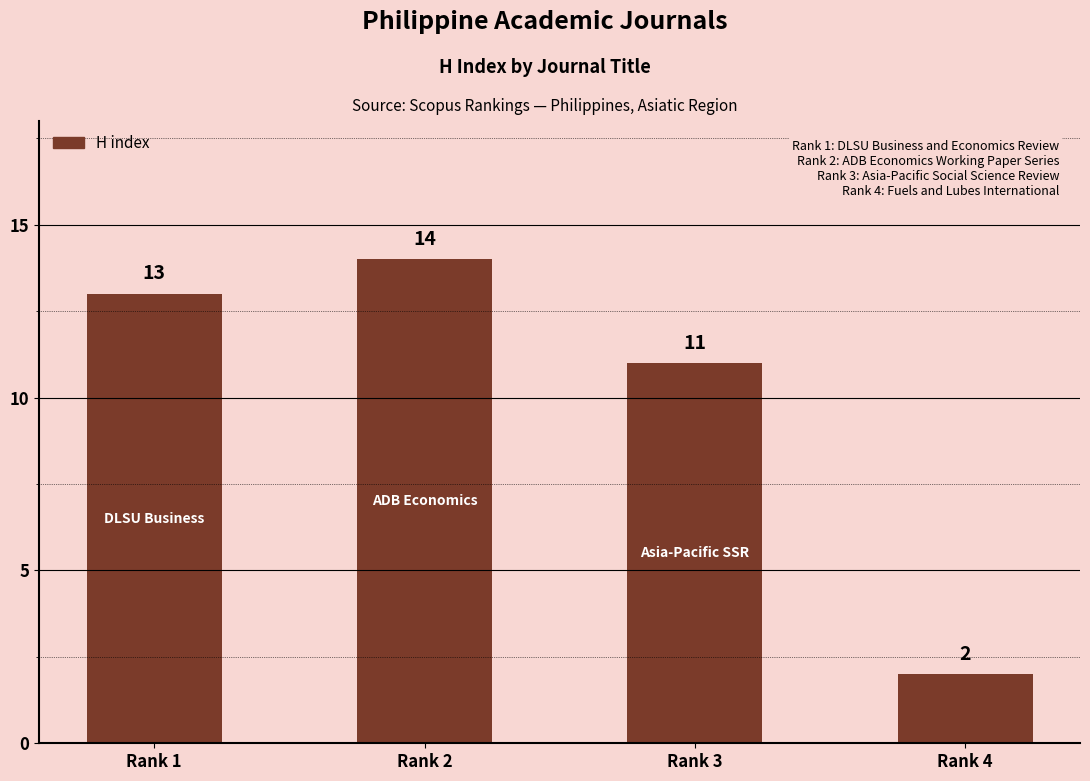

Which category has the lowest value across all series?

Rank 4